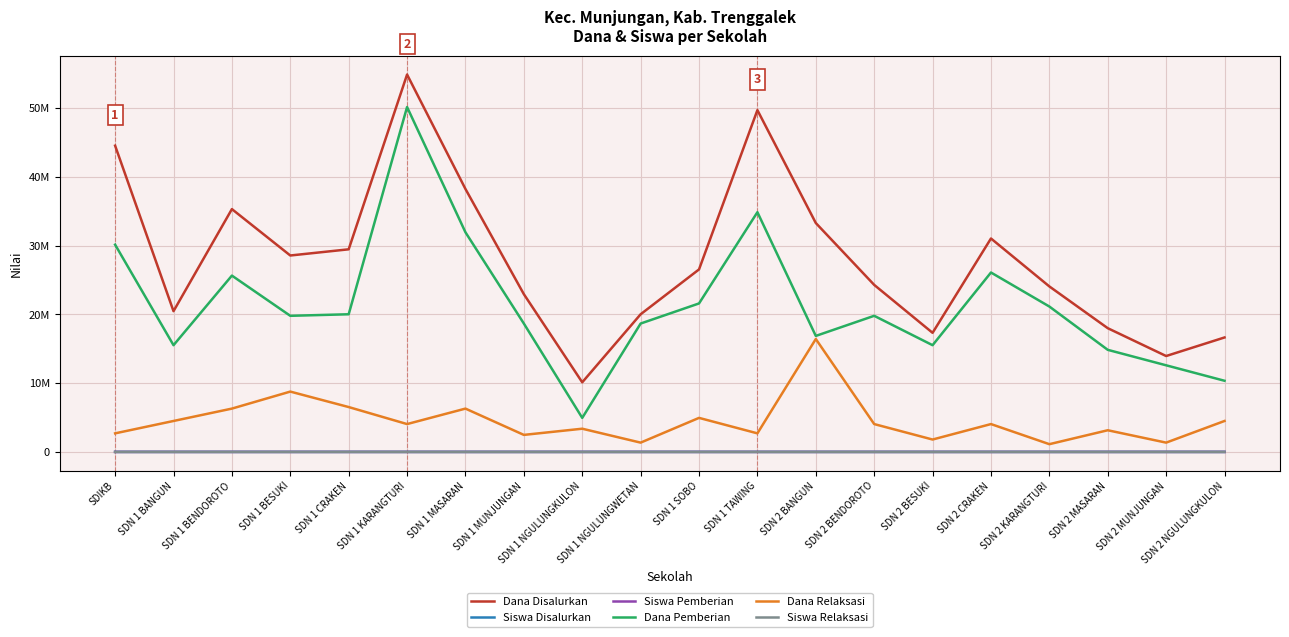

How many values in the Dana Pemberian series are below 19800000?

9